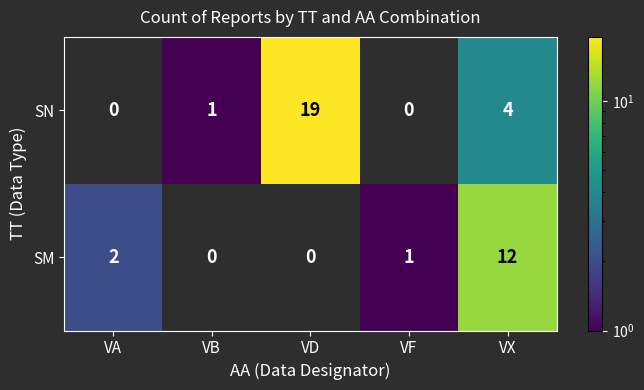

What is the minimum value shown in the chart?

1.0